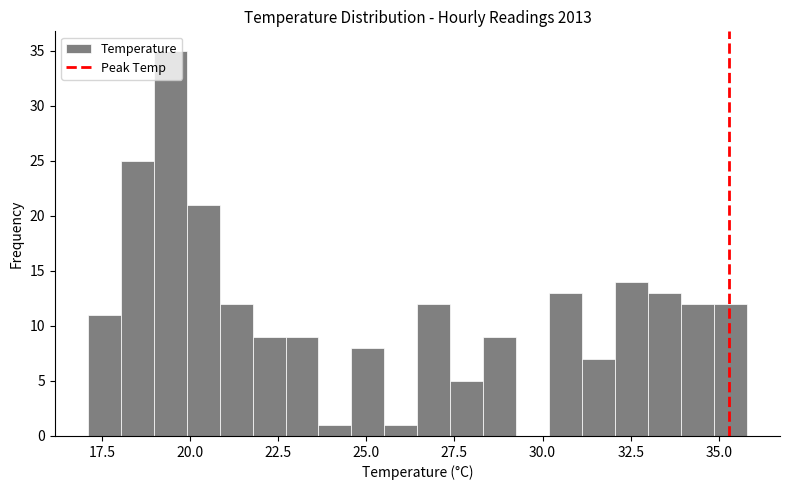

Read against the x-axis, roughly where is the centre of the tallest bar?

19.5